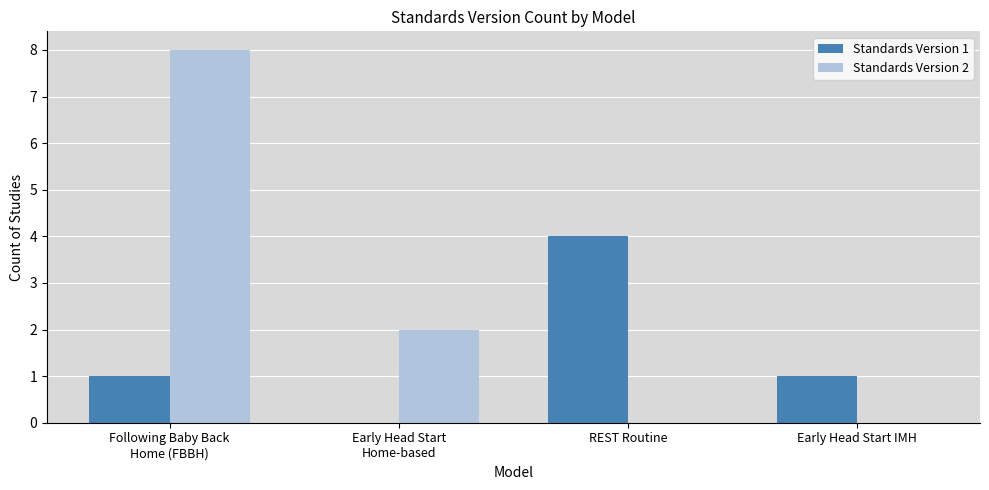

What are all the series names shown in the legend?

Standards Version 1, Standards Version 2